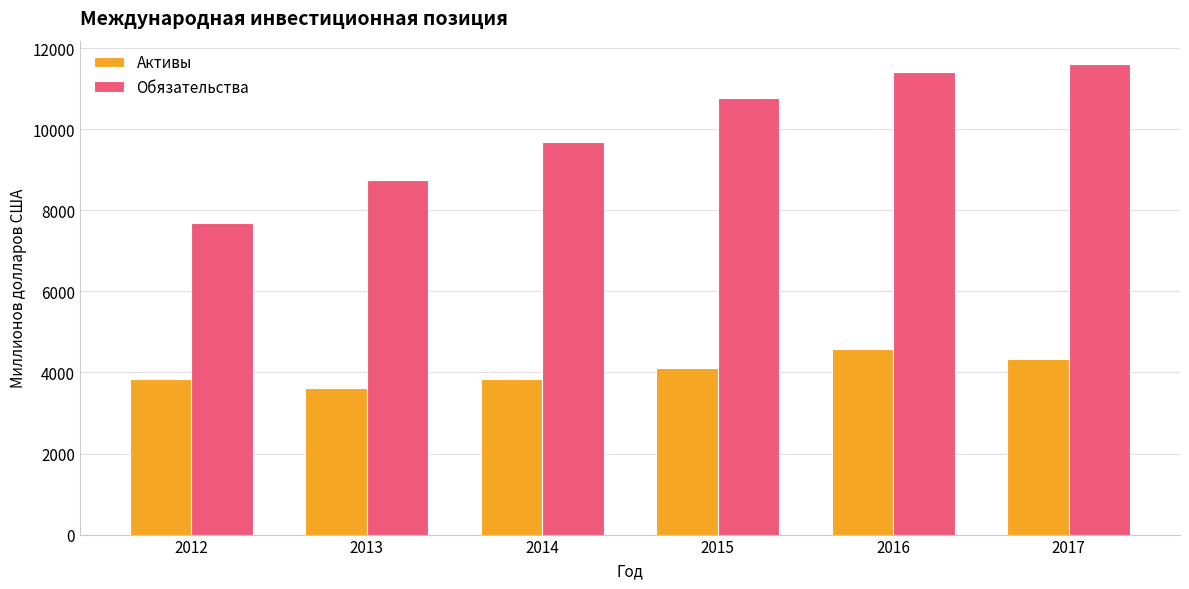

Are the bars horizontal?

No